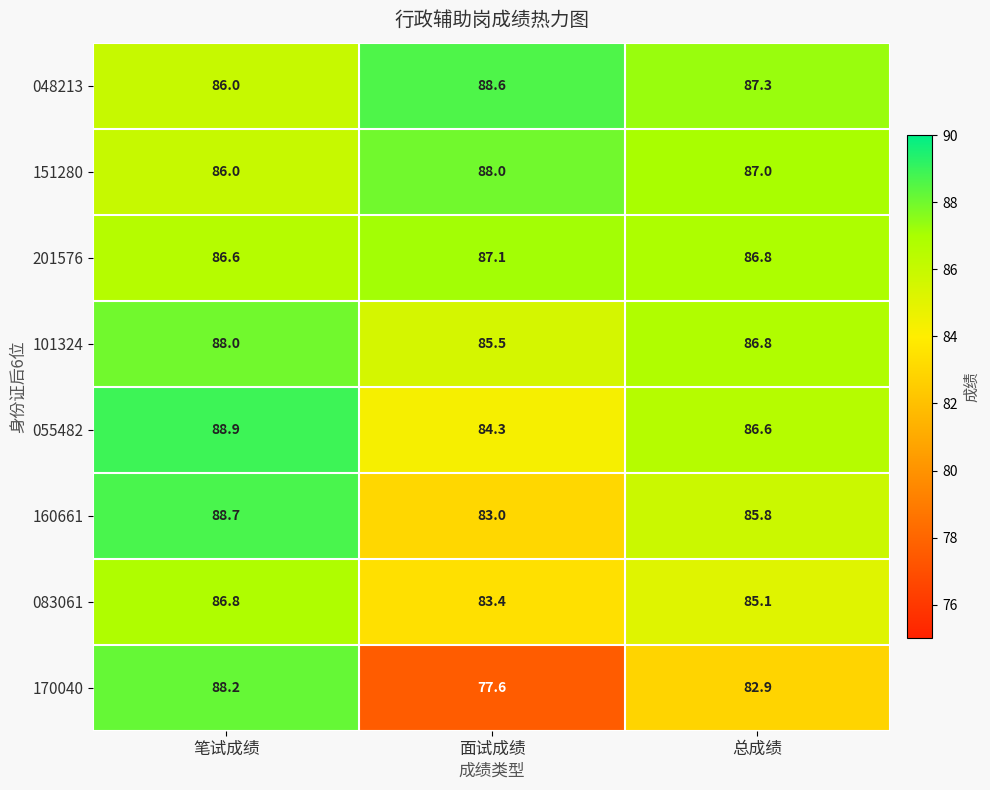

Which series has the largest total across all categories?

048213